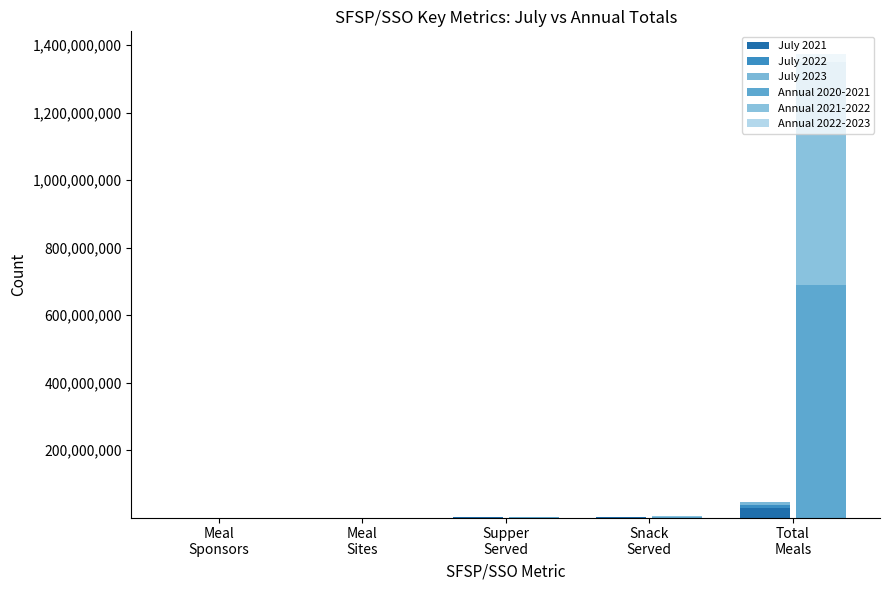

At which category is the sum across all series the highest?

Total
Meals